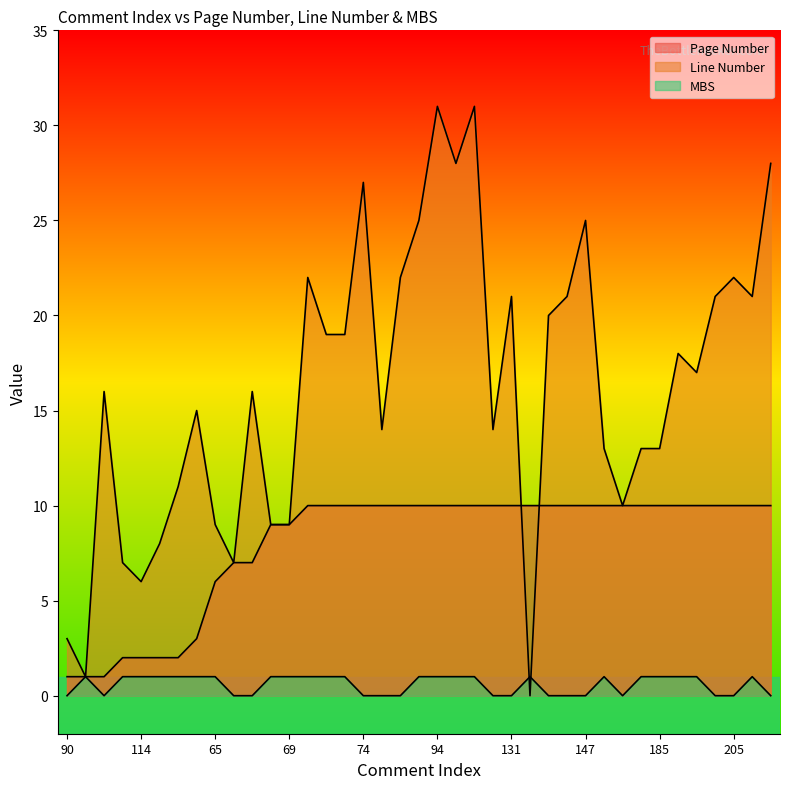

What is the difference between the Line Number values at 231 and 186?

3